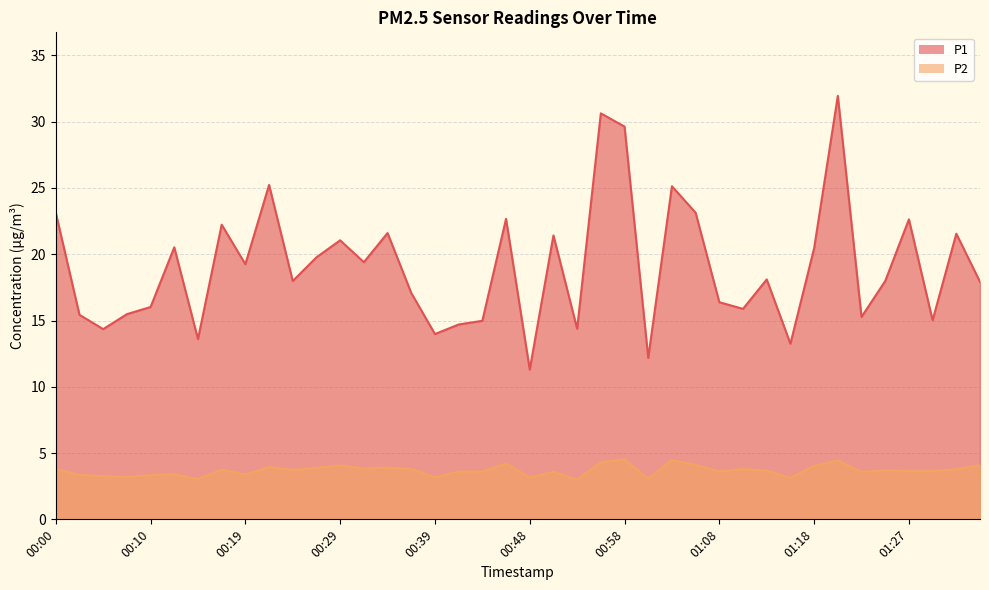

At which category is the sum across all series the highest?

01:20